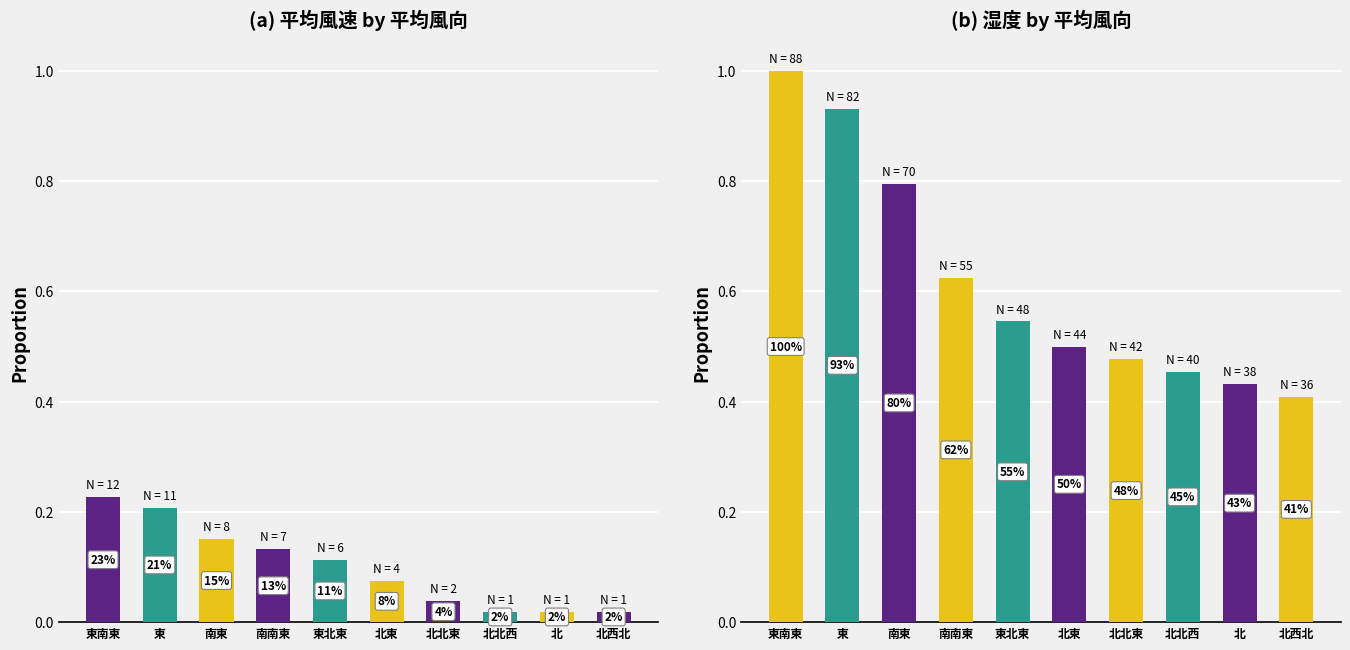

Which series has the widest spread of values?

風速正規化割合